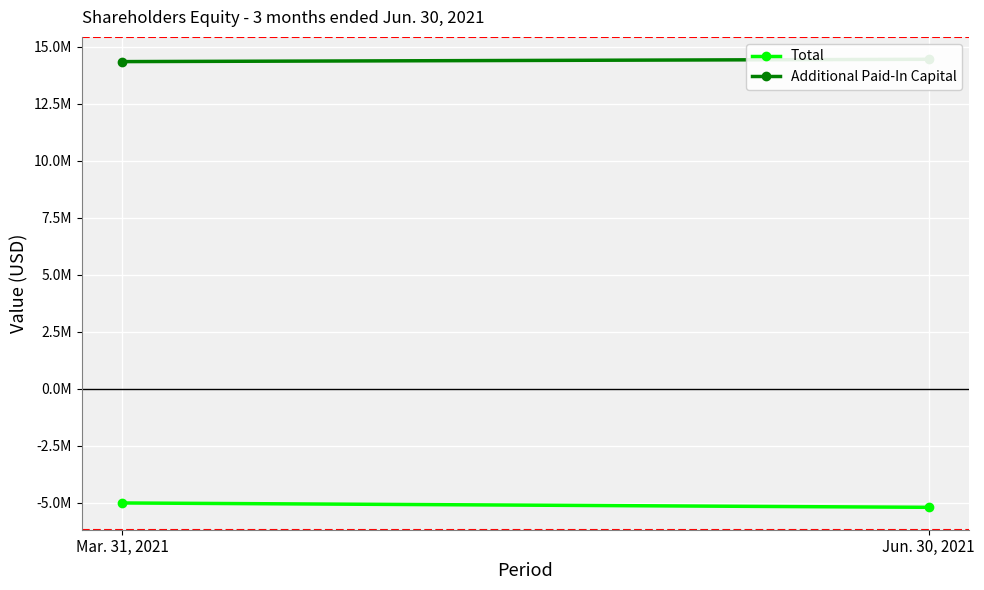

At which label does Additional Paid-In Capital reach its minimum?

Mar. 31, 2021